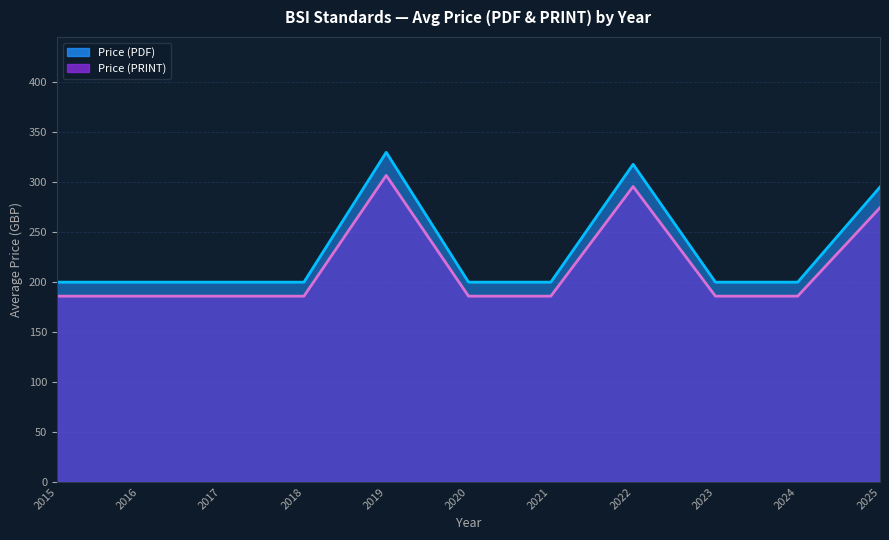

True or false: Price (PDF) and Price (PRINT) intersect in this chart.

False